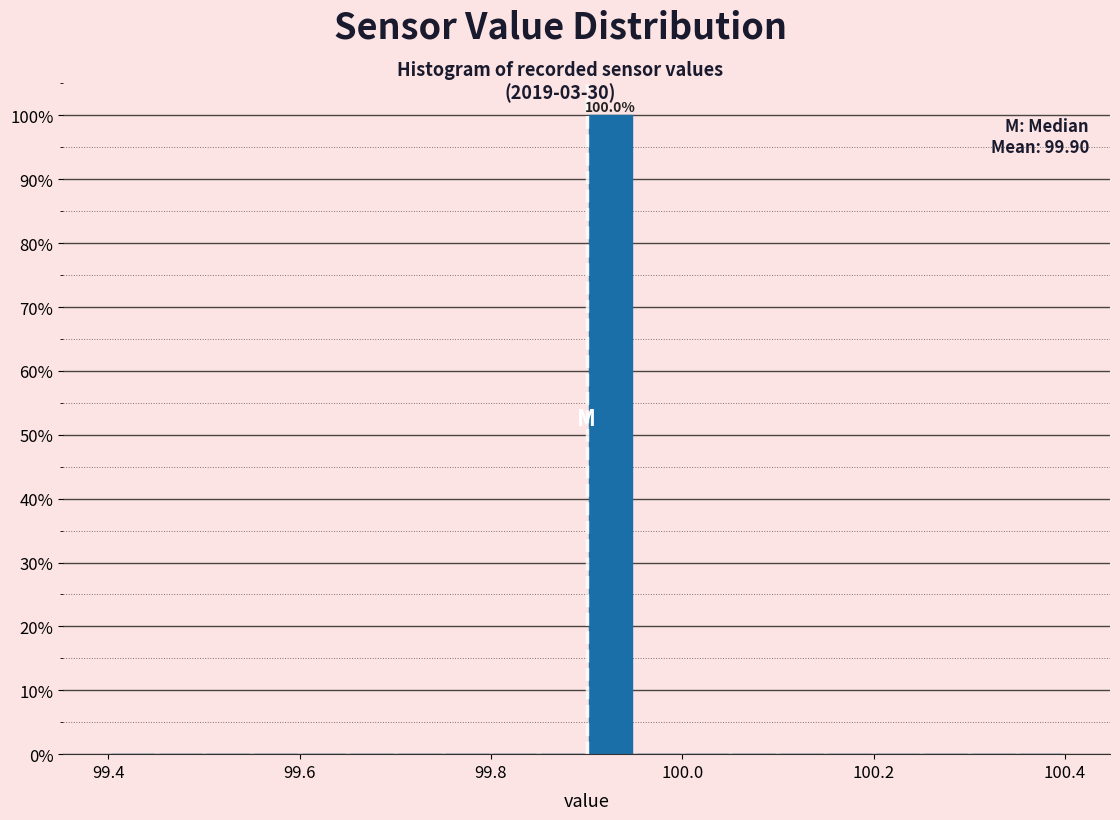

Around what value on the x-axis is the tallest bar? Give the approximate position of its centre, as read against the axis.

99.92